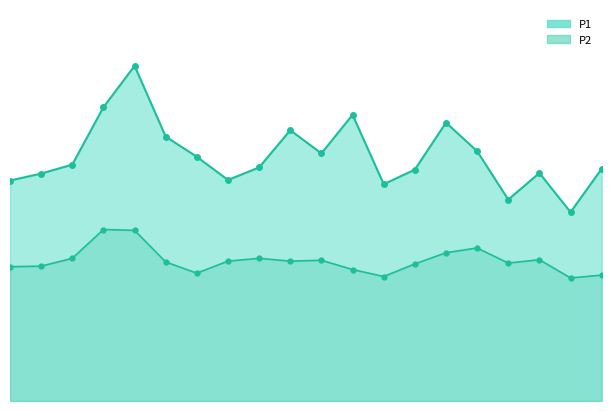

True or false: P1 and P2 cross at least once.

False